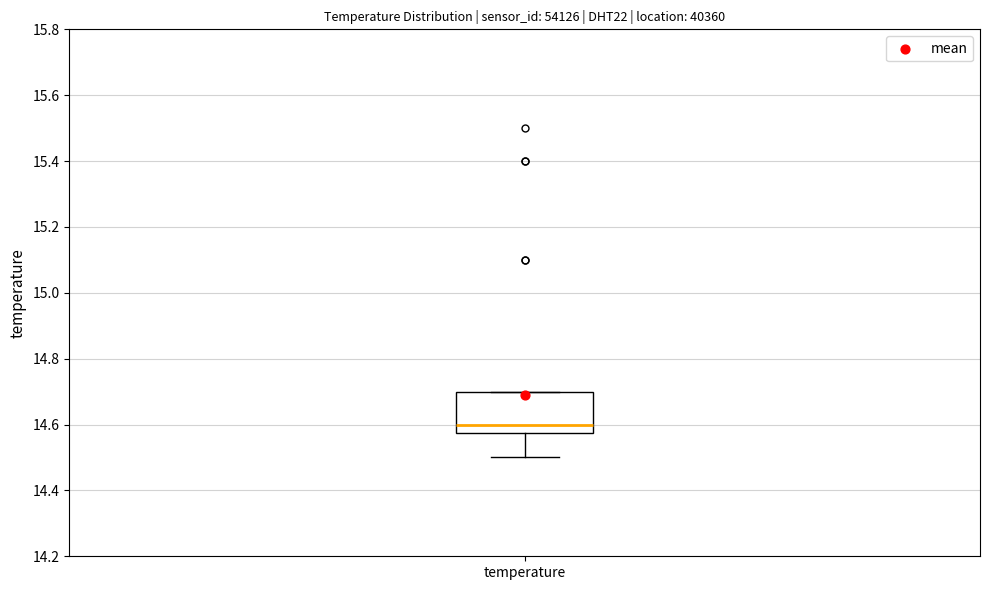

Where is the lower edge of the box for temperature on the y-axis? The values are not printed on the chart, so give them approximately, as read against the axis.

14.58